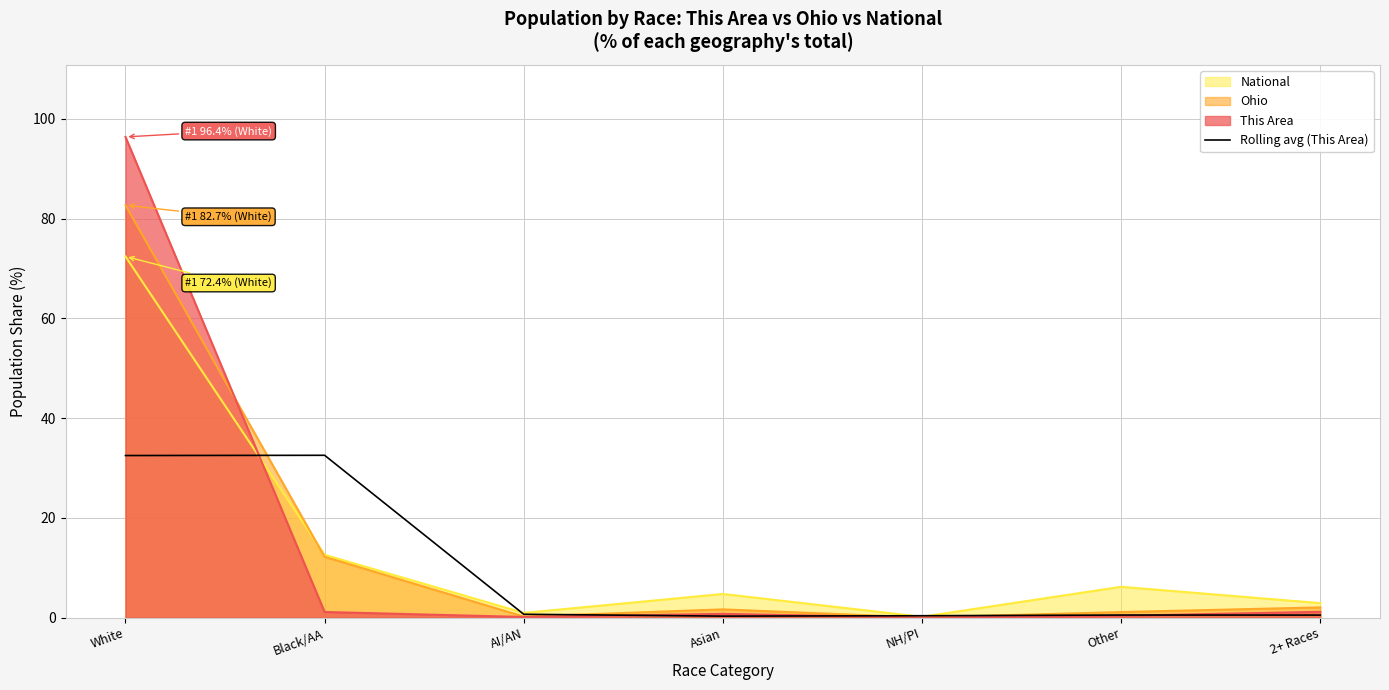

How many lines are shown in the chart?

4